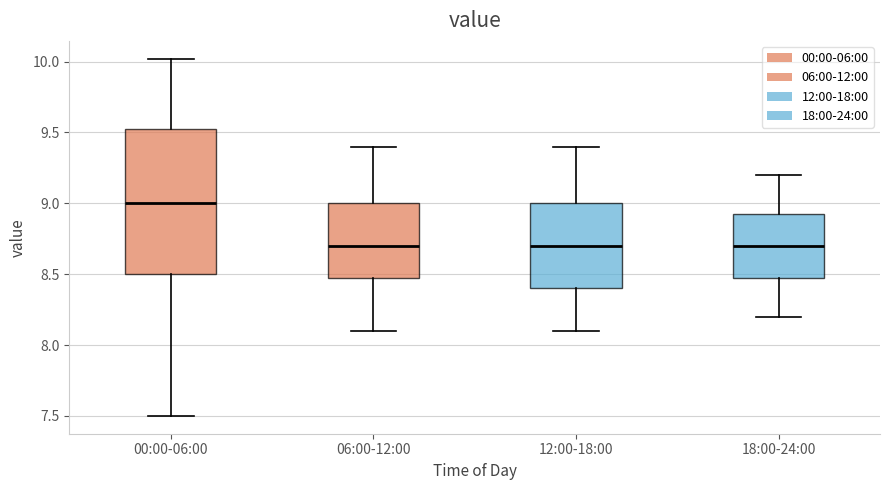

Which box has the highest median line?

00:00-06:00